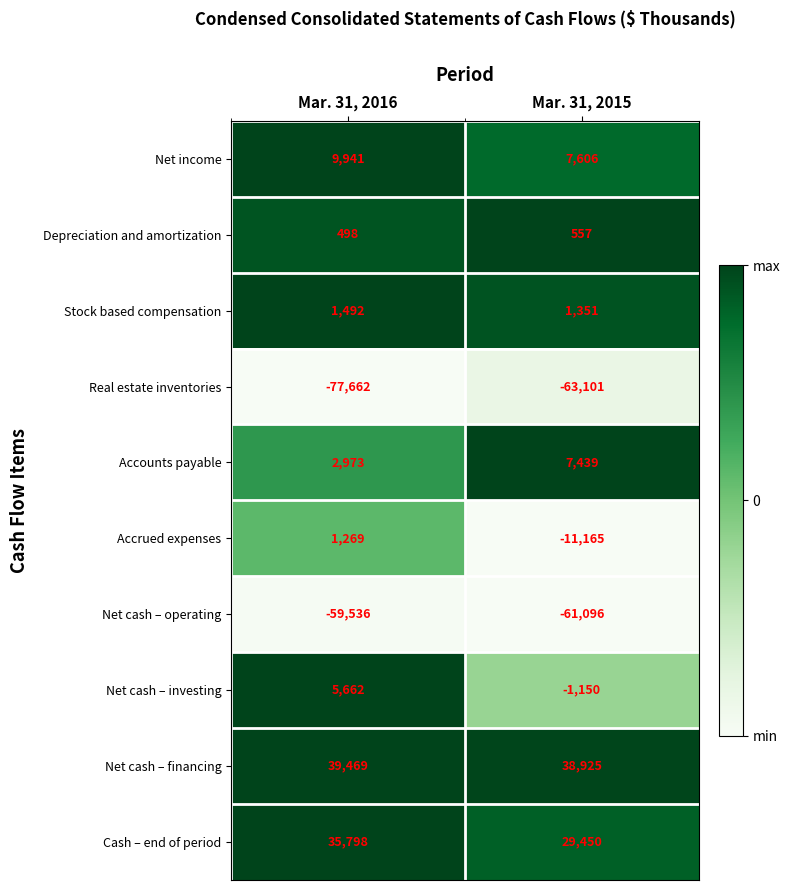

What is the approximate value of Cash – end of period at Mar. 31, 2016?

35798